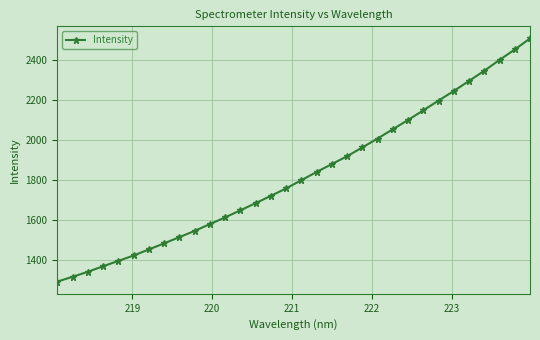

True or false: there are more than 0 points higher than both neighbors.

False